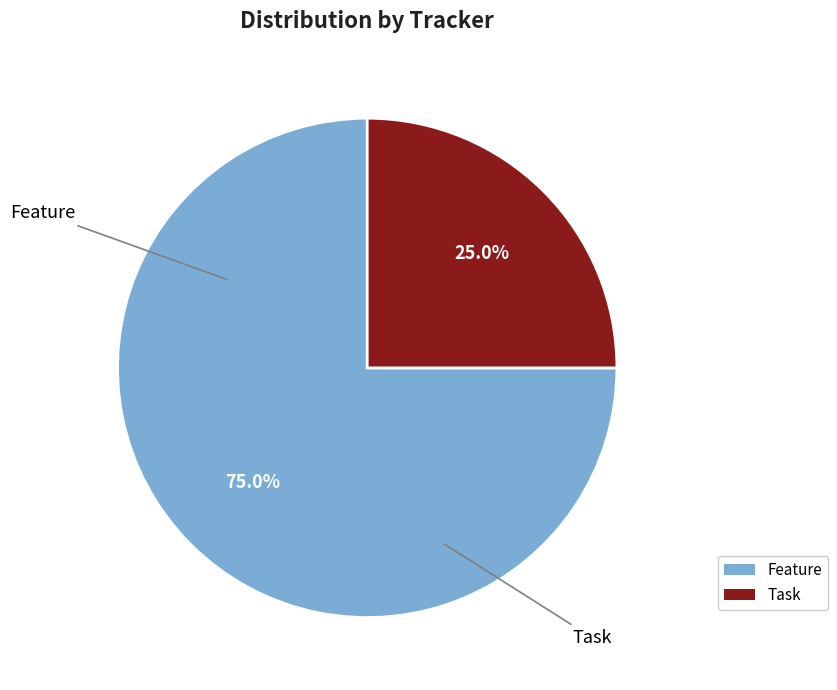

Rank the categories by value from lowest to highest.

Task, Feature